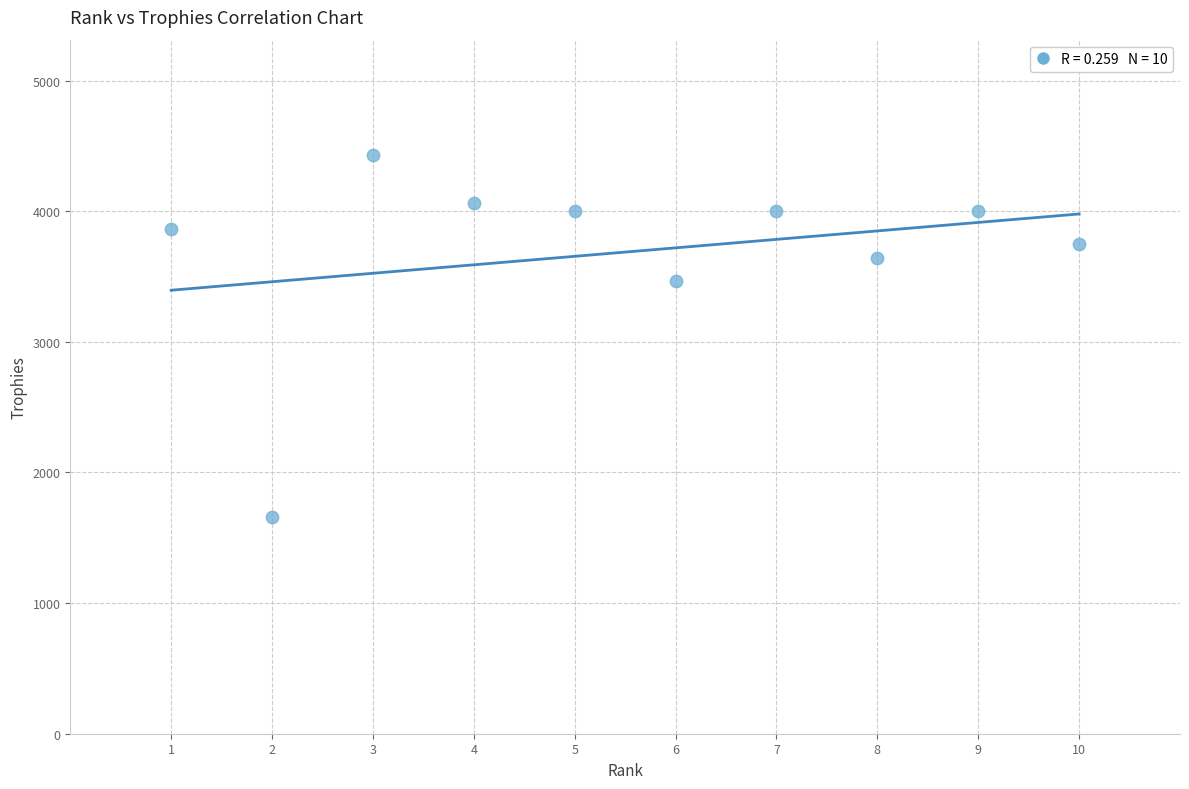

What is the range of Y values (max minus min)?

2770